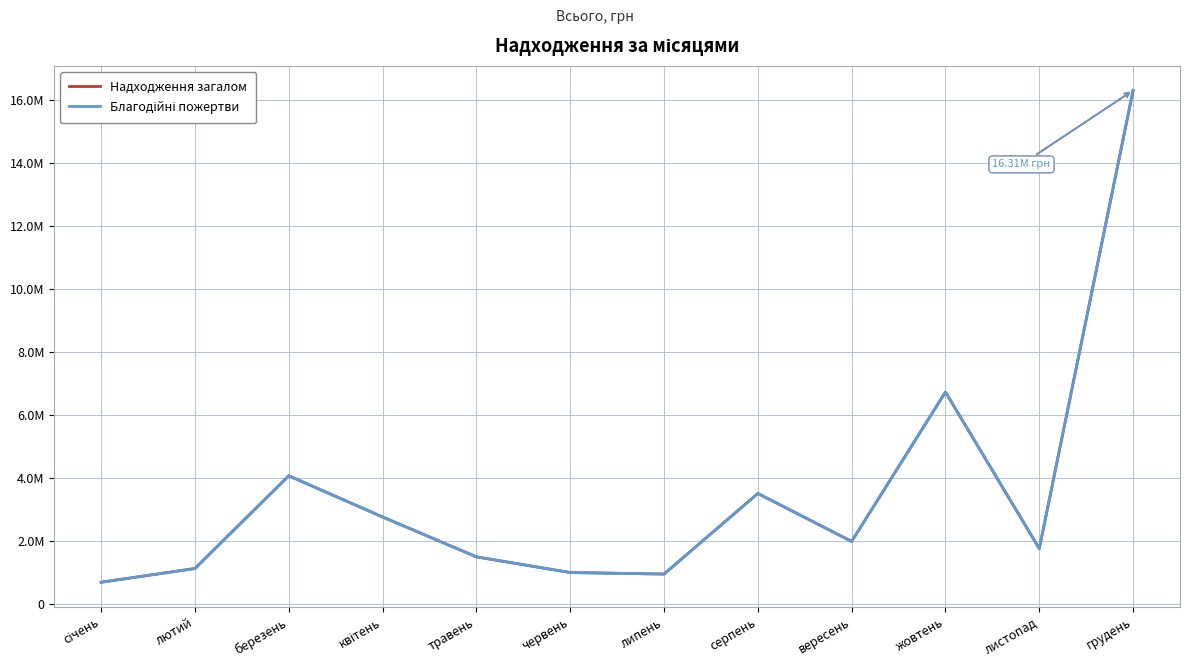

Does the chart display data point markers on the line(s)?

No